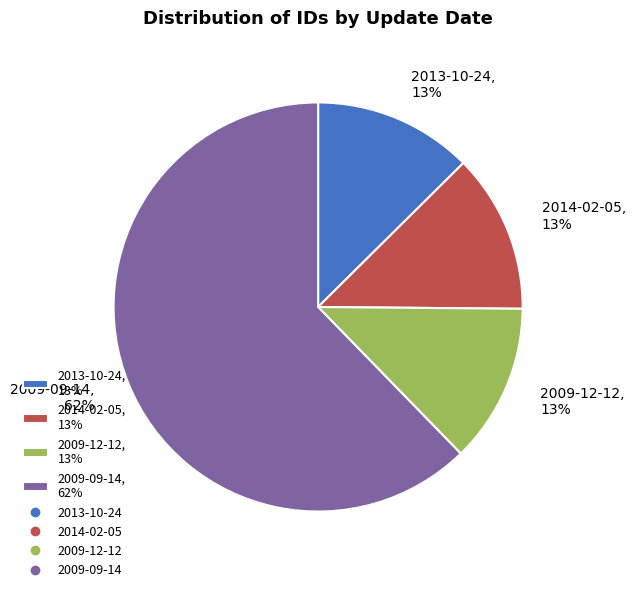

Which category accounts for the majority?

2009-09-14, 62%